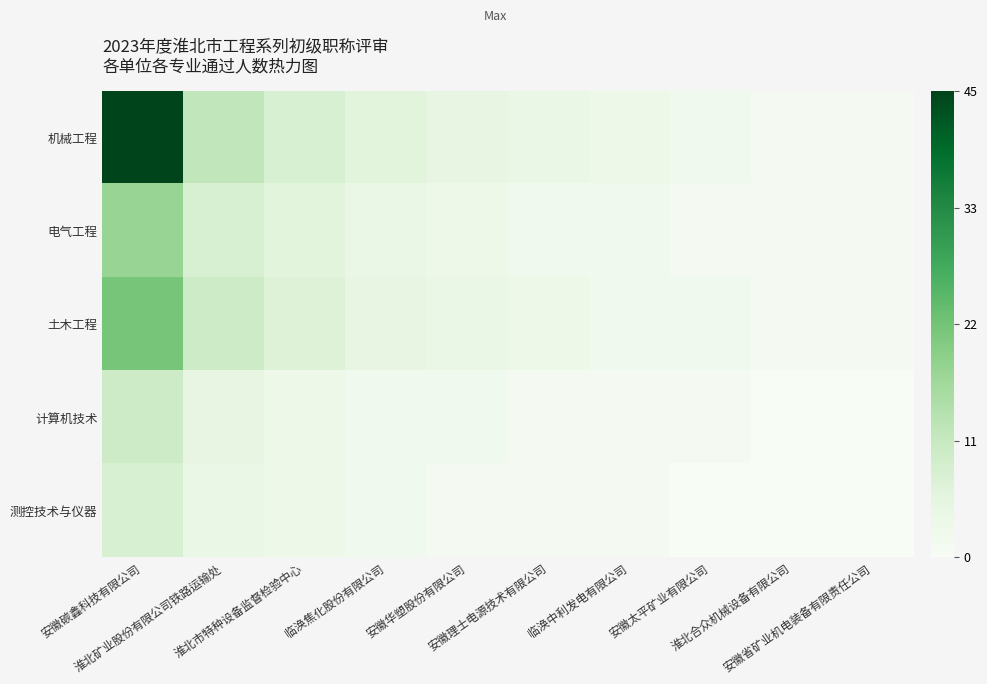

What is the difference between the highest and lowest values at 淮北合众机械设备有限公司?

1